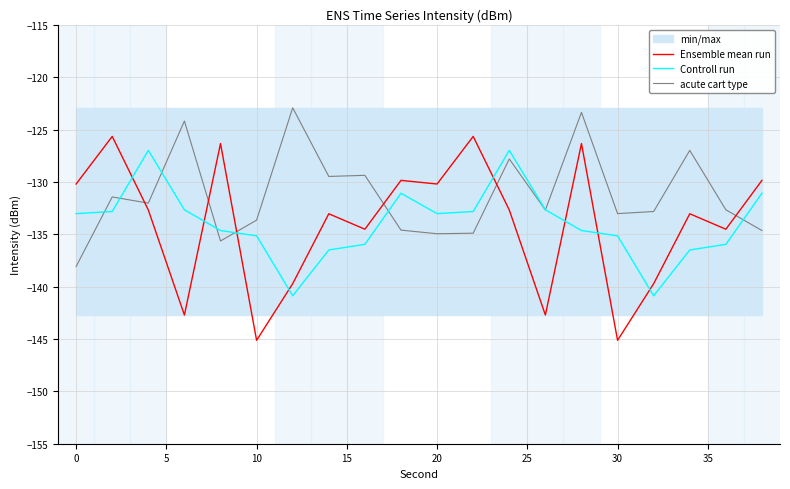

True or false: Ensemble mean run has a value of -145.1 at 30.

True